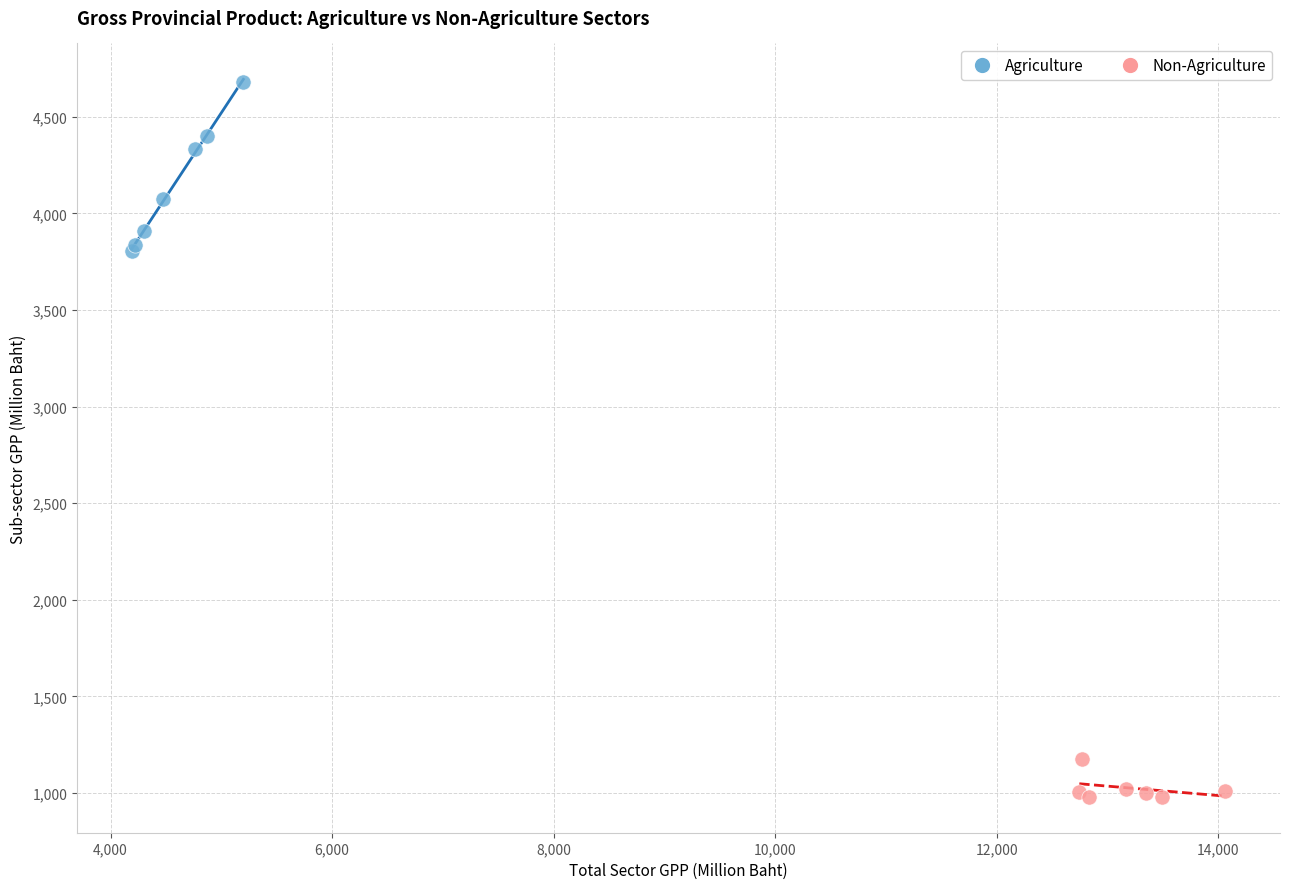

What are all the series names shown in the legend?

Agriculture, Non-Agriculture